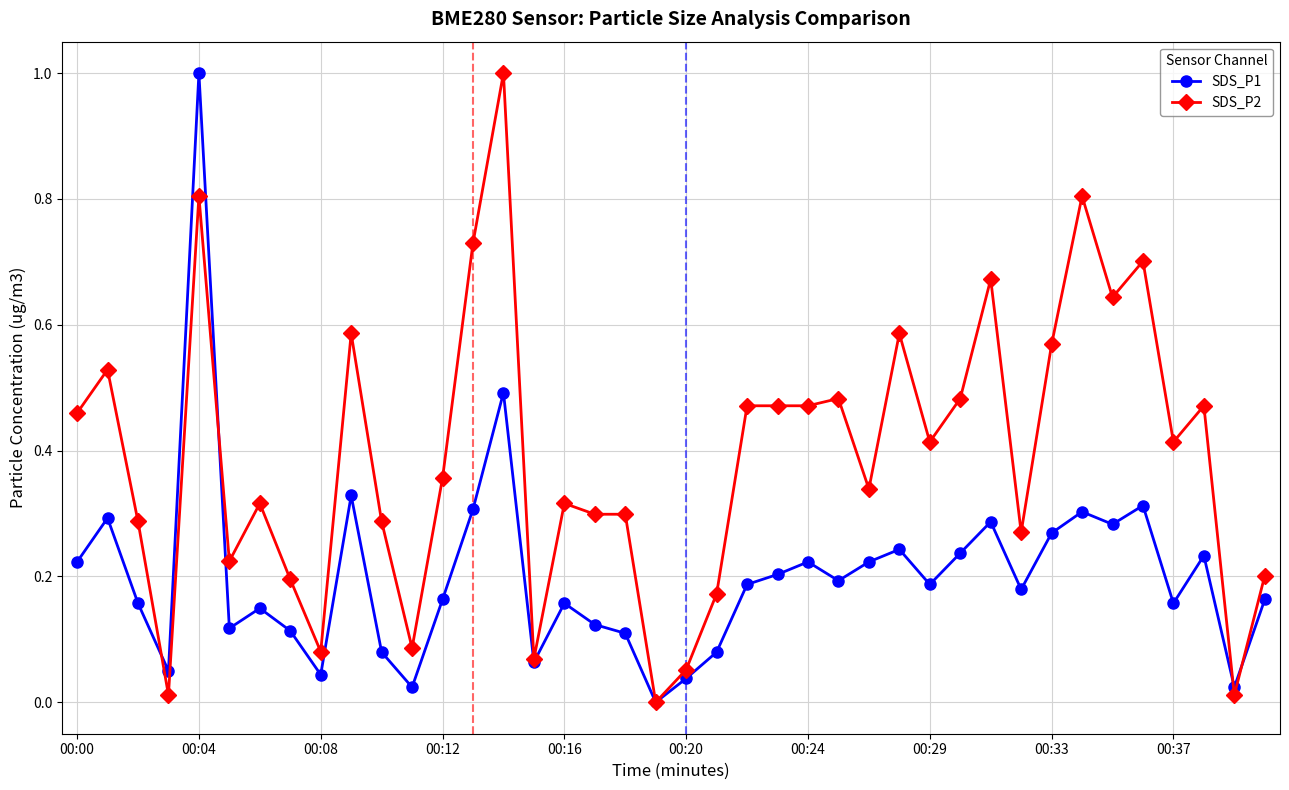

Which series has the largest total across all categories?

SDS_P2